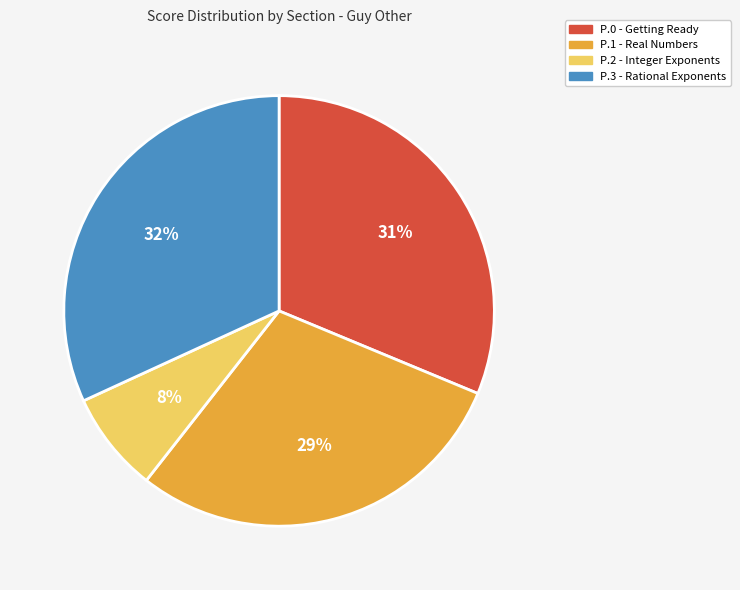

Which slice is the largest?

P.3 - Rational Exponents